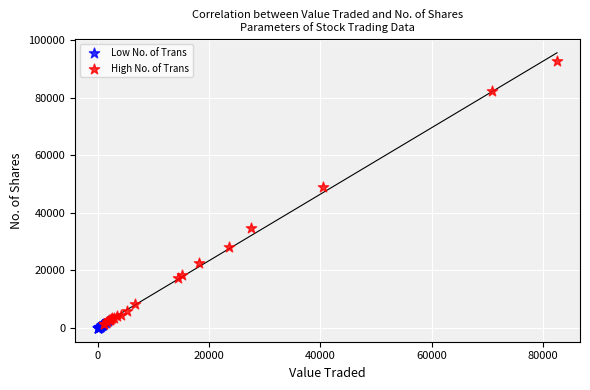

Which series has the largest Y range (max minus min)?

High No. of Trans